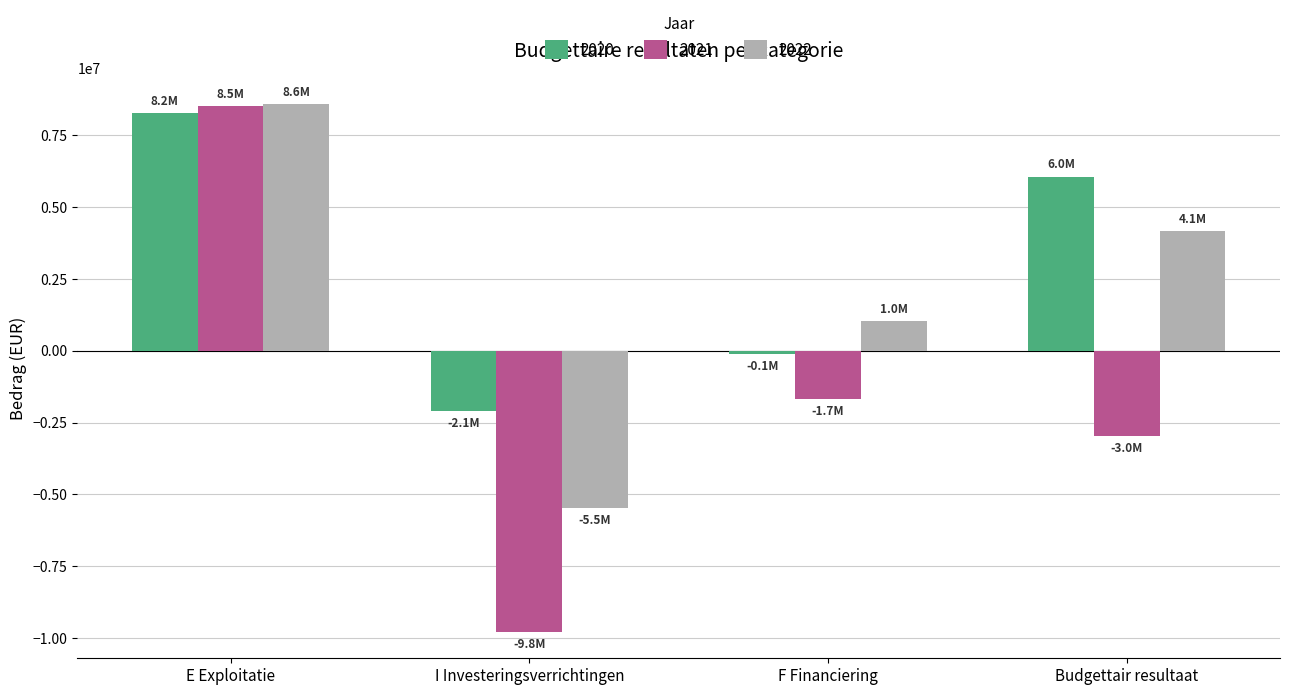

What is the difference between the second highest and minimum values in the 2020 series?

8124165.9